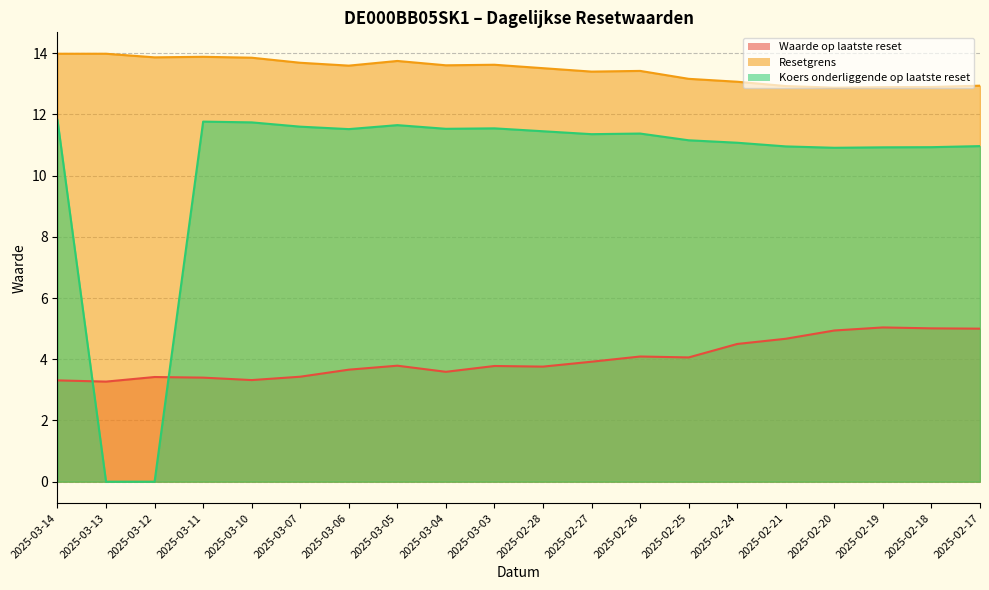

Where is Koers onderliggende op laatste reset nearest to the value 5?

2025-03-13